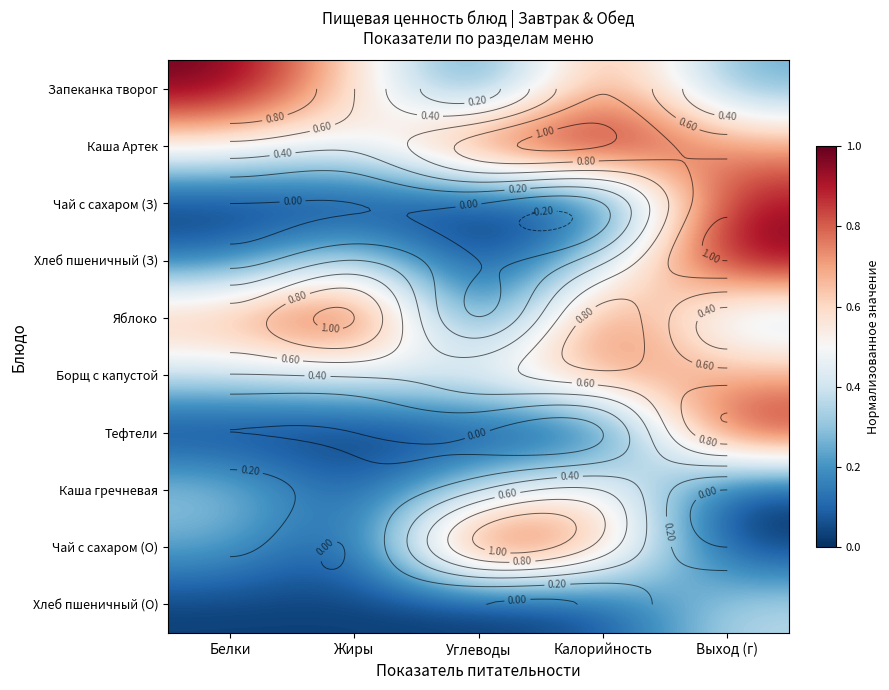

What is the approximate value of Чай с сахаром (О) at Белки?

0.2